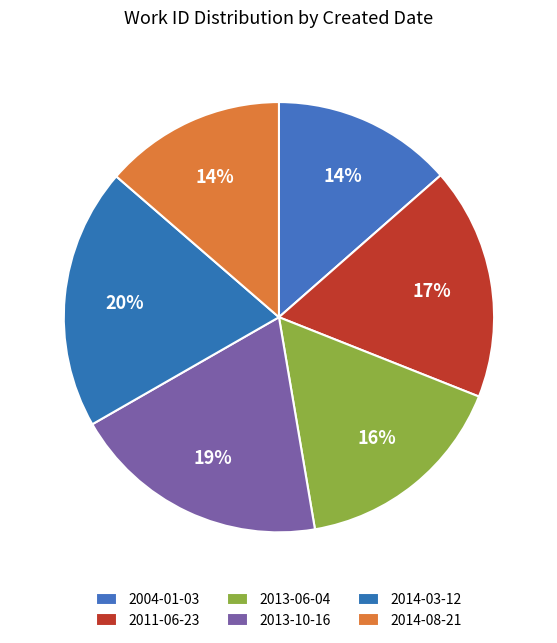

The 2004-01-03 slice represents 25% of the pie. True or false?

False